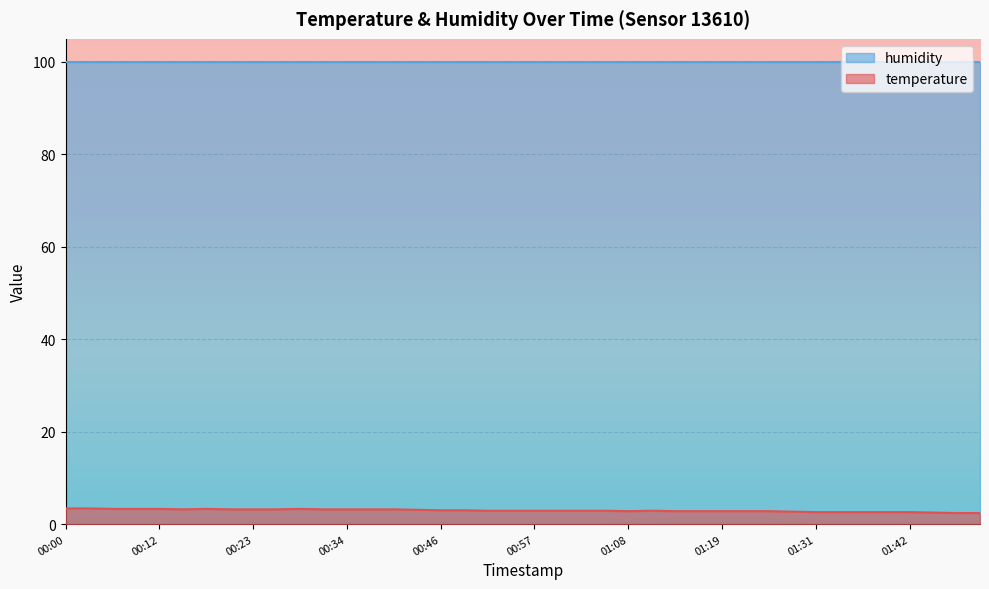

Count the number of data series in this chart.

2